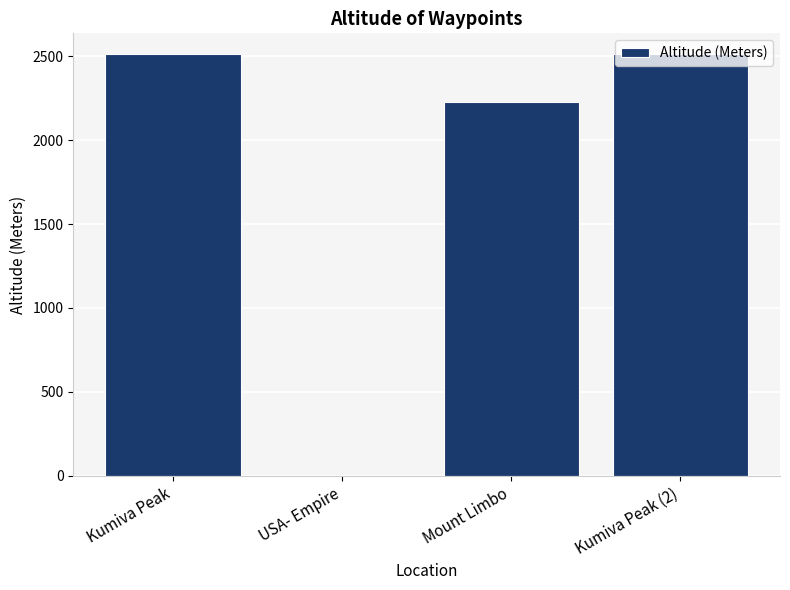

Between USA- Empire and Mount Limbo, which is larger?

Mount Limbo